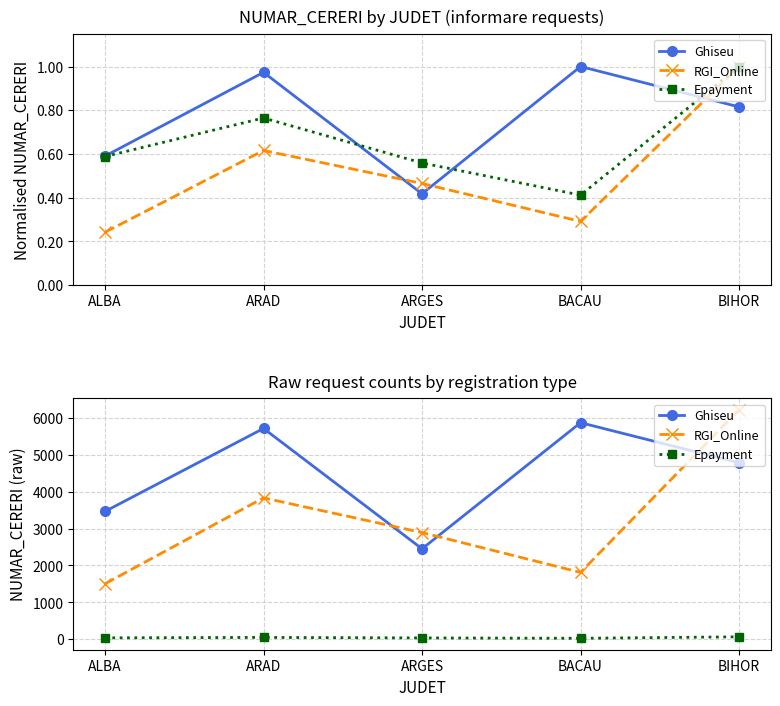

What is the sum of all RGI_Online values?

16254